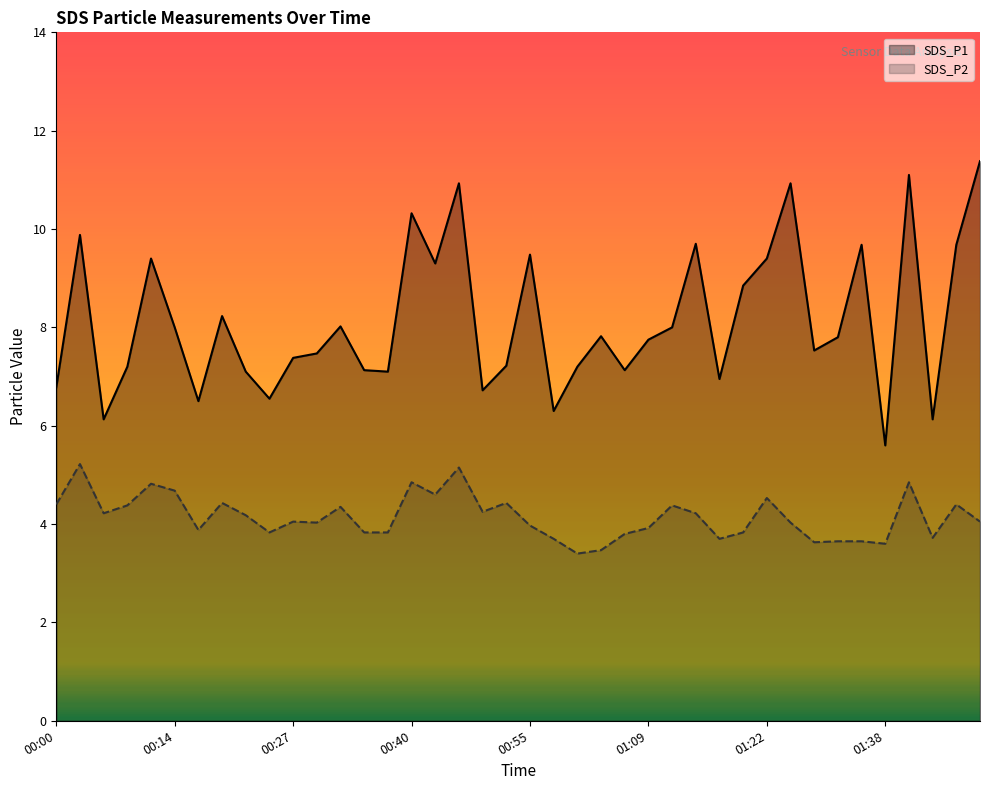

What is the maximum value shown in the chart?

11.4